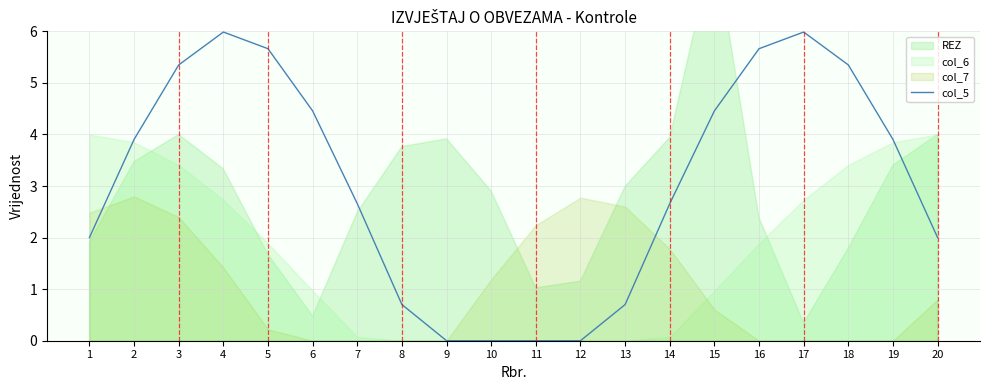

What is the sum of all values?

61.4